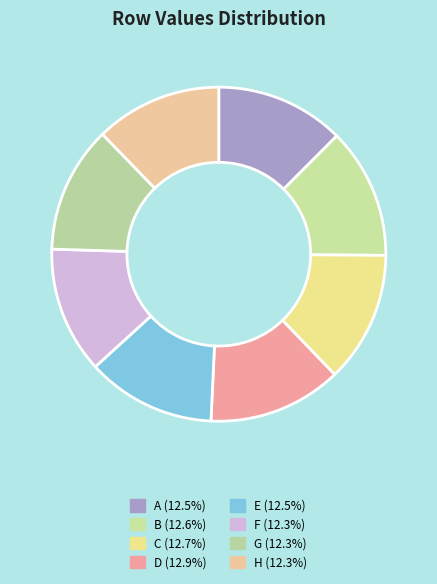

Rank the categories by value from highest to lowest.

D, C, B, E, A, G, H, F